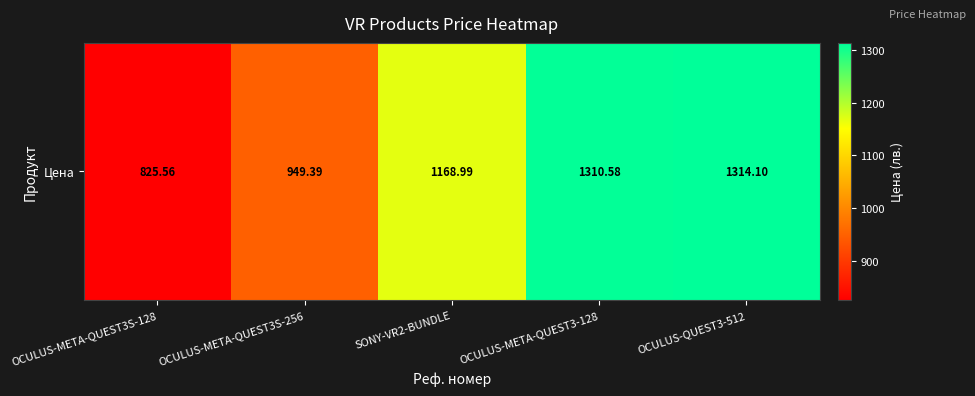

Which category has the lowest value across all series?

OCULUS-META-QUEST3S-128